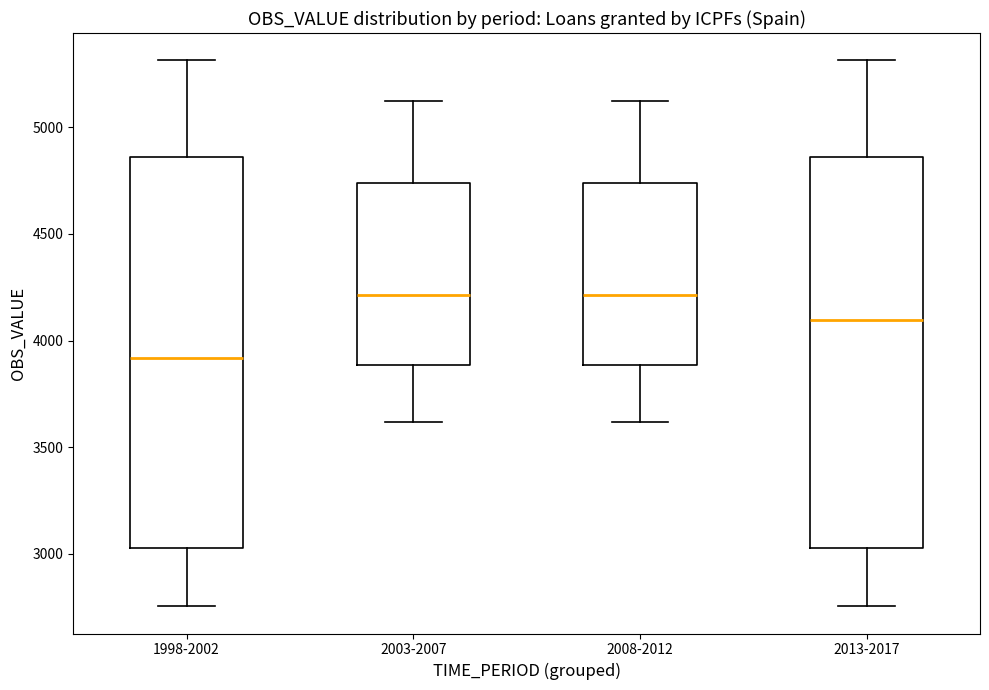

Where is the lower edge of the box for 2003-2007 on the y-axis? The values are not printed on the chart, so give them approximately, as read against the axis.

3900